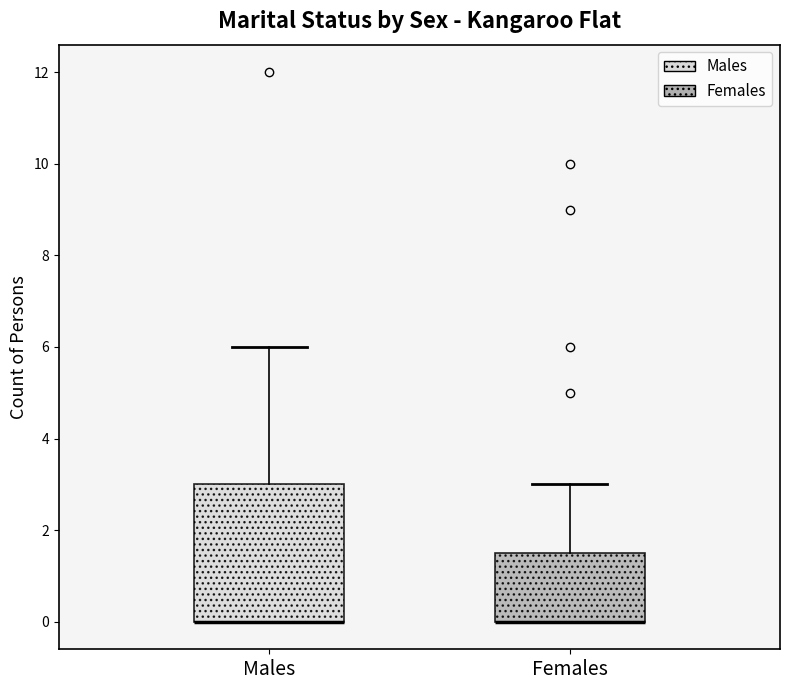

Reading left to right, transcribe this box plot: for each box, give where its median line is, the range the box spans, and where its two whiskers end, as read against the y-axis. The values are not printed on the chart, so give them approximately, as read against the axis.

Males: median 0.0 (drawn on the box's lower edge), box 0.0 to 3.0, whiskers 0.0 to 6.0
Females: median 0.0 (drawn on the box's lower edge), box 0.0 to 1.6, whiskers 0.0 to 3.0